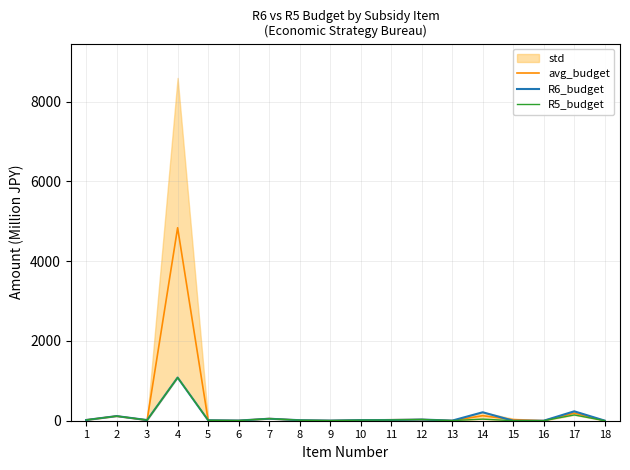

Between 9 and 11, which series saw the biggest shift?

avg_budget